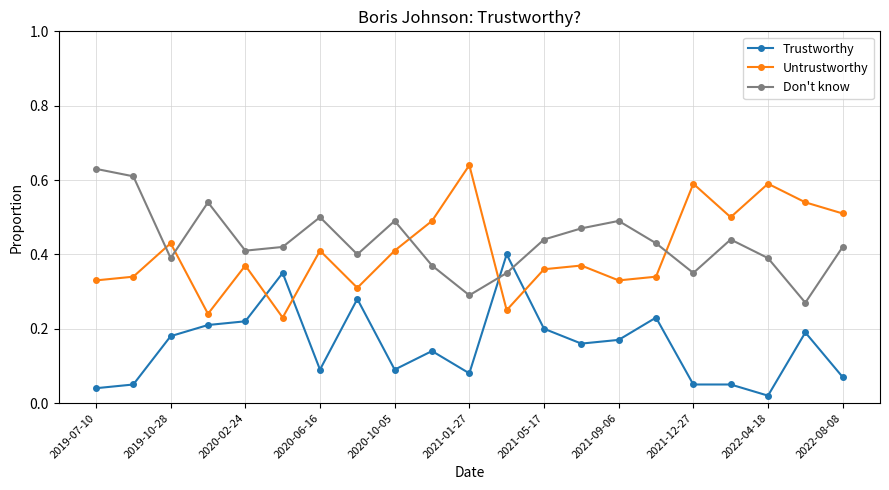

How many Don't know values are between 0 and 1?

21